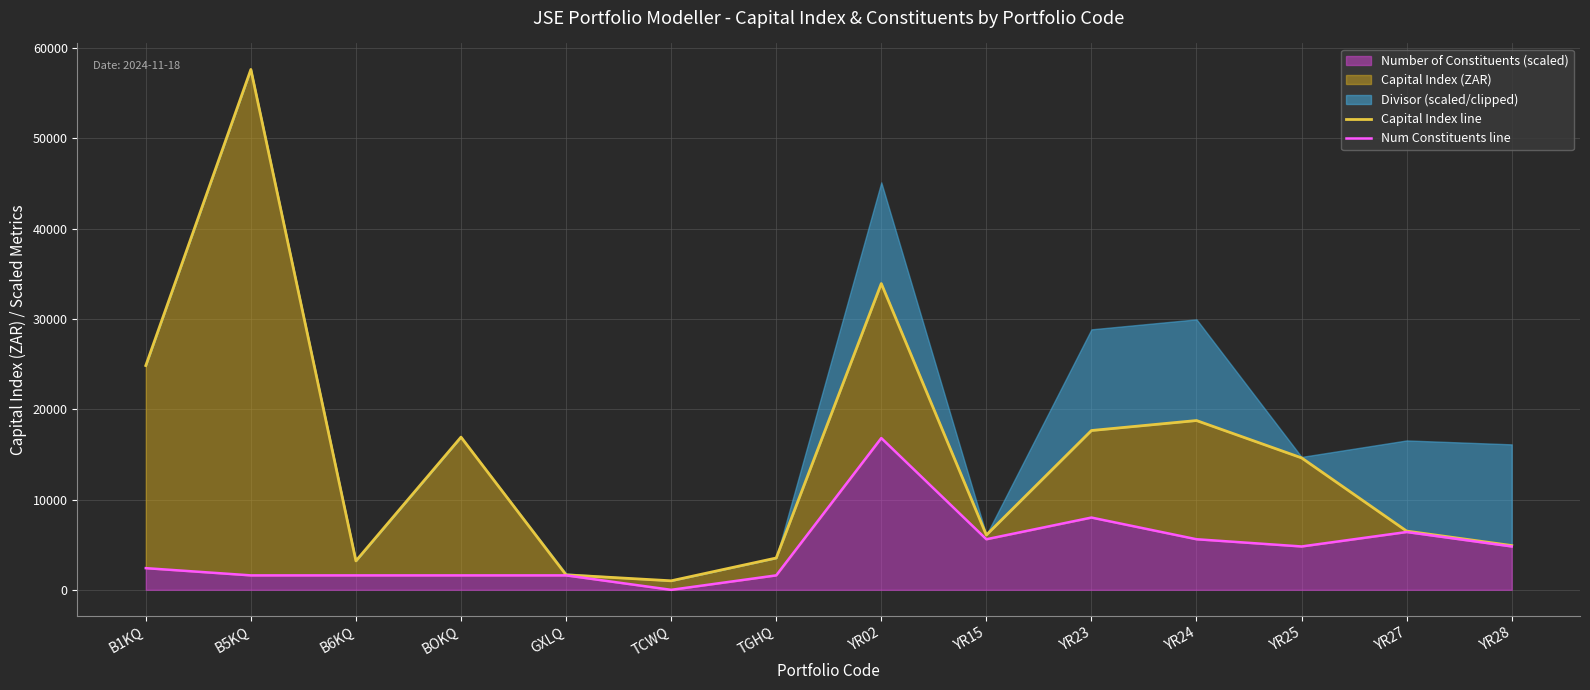

At which category is the sum across all series the highest?

B5KQ